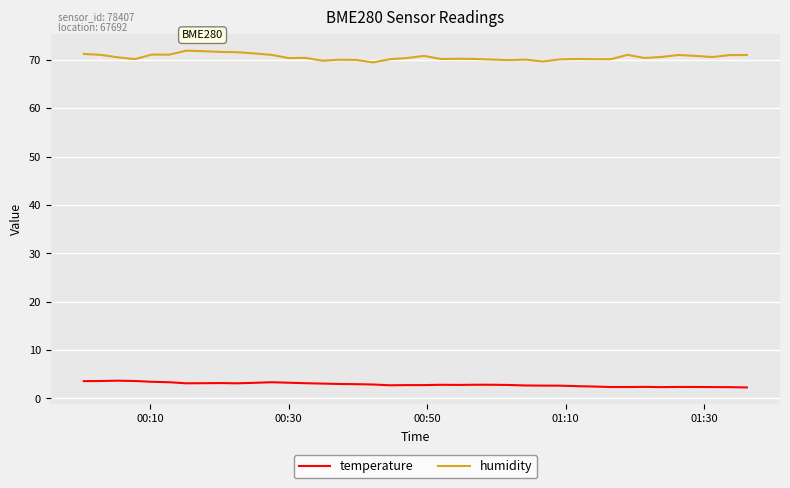

True or false: temperature and humidity intersect in this chart.

False